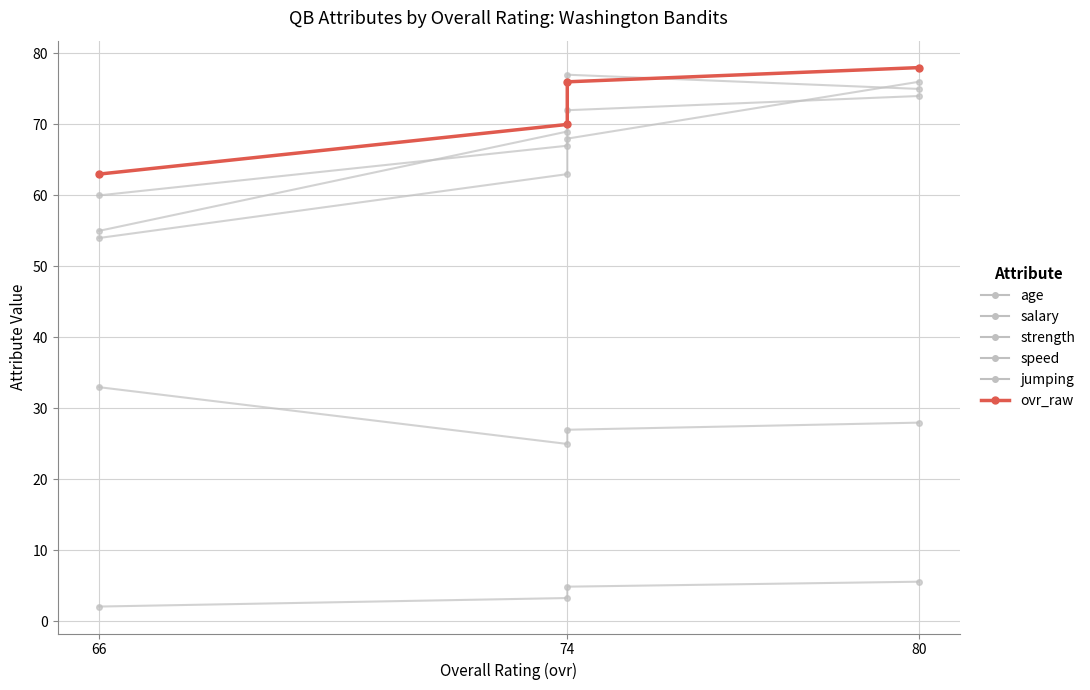

True or false: speed and age cross at least once.

False